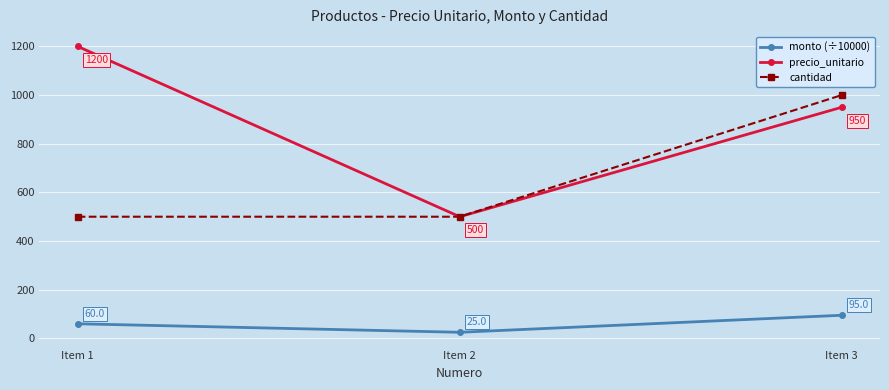

At which label is precio_unitario closest to 850?

Item 3